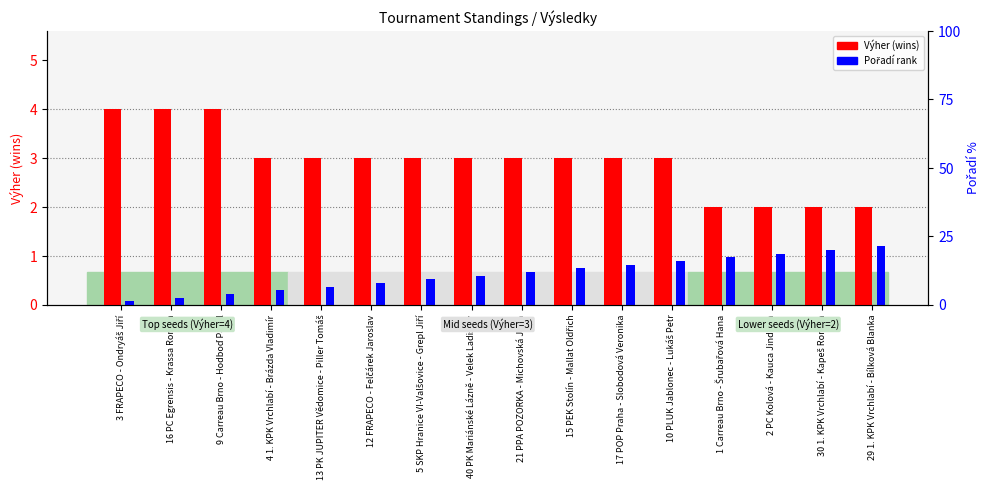

How many series are shown in this chart?

2